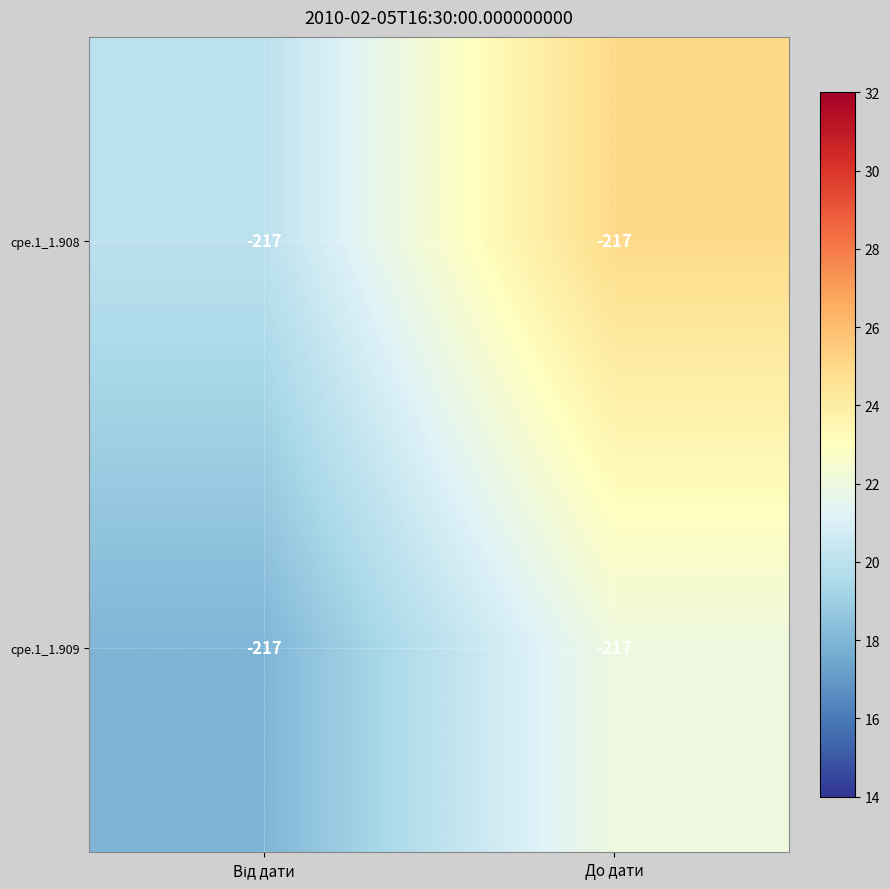

The value of cpe.1_1.908 at Від дати is 8. True or false?

False